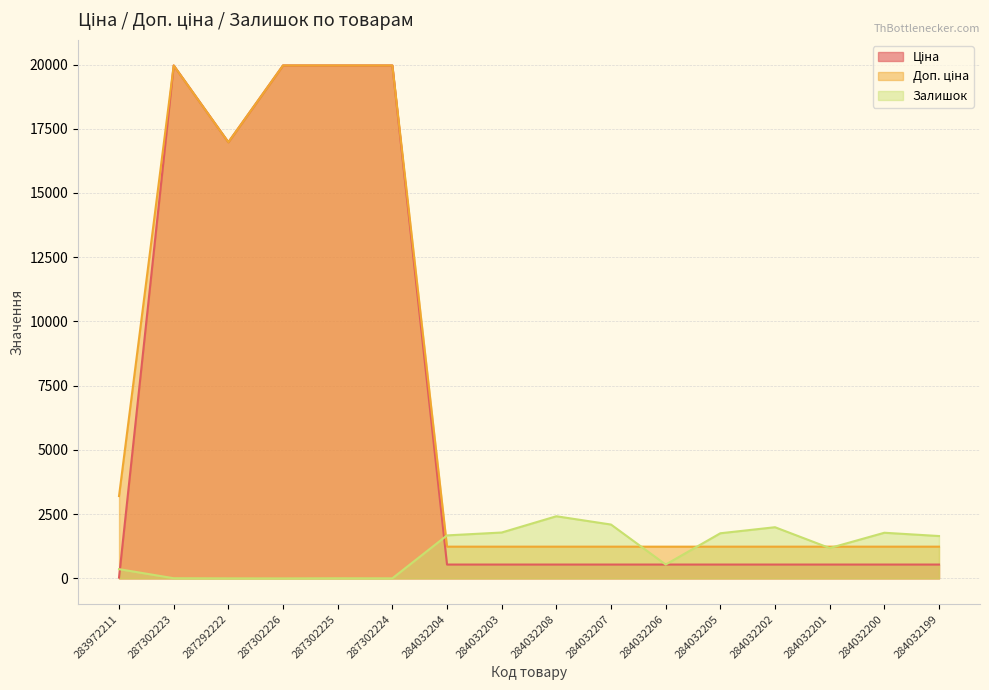

Which has a higher value, 283972211 or 287302225?

287302225